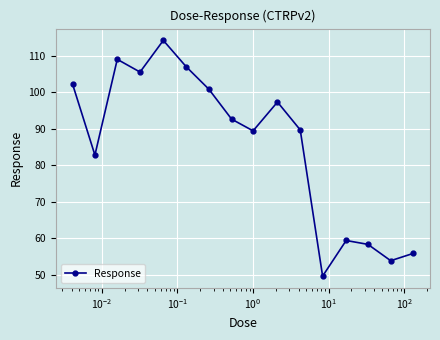

What is the difference between the maximum and minimum values?

64.7